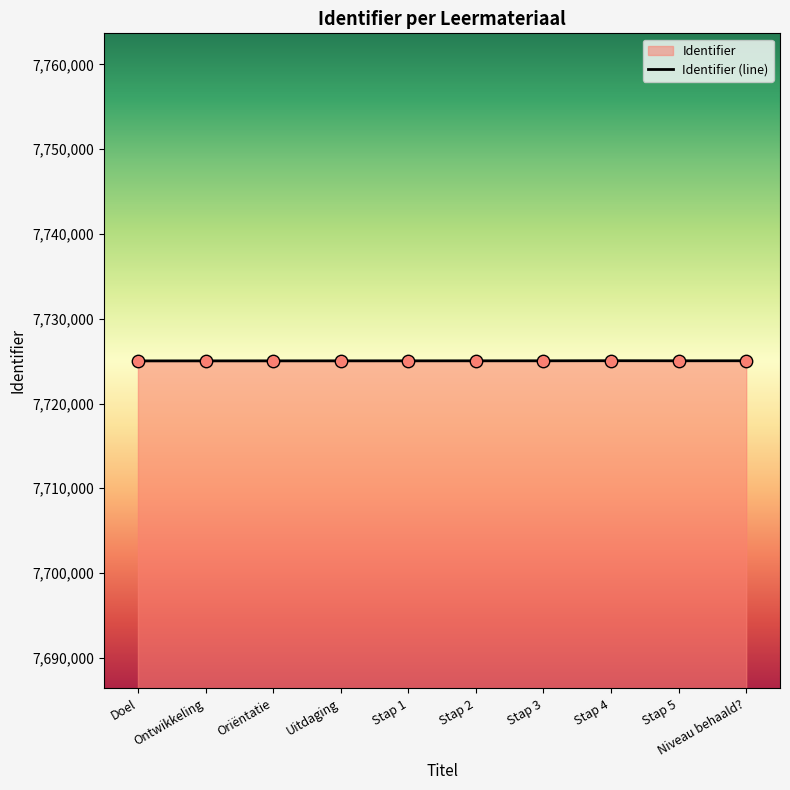

What is the ratio of the value at Doel to the value at Niveau behaald??

1.0